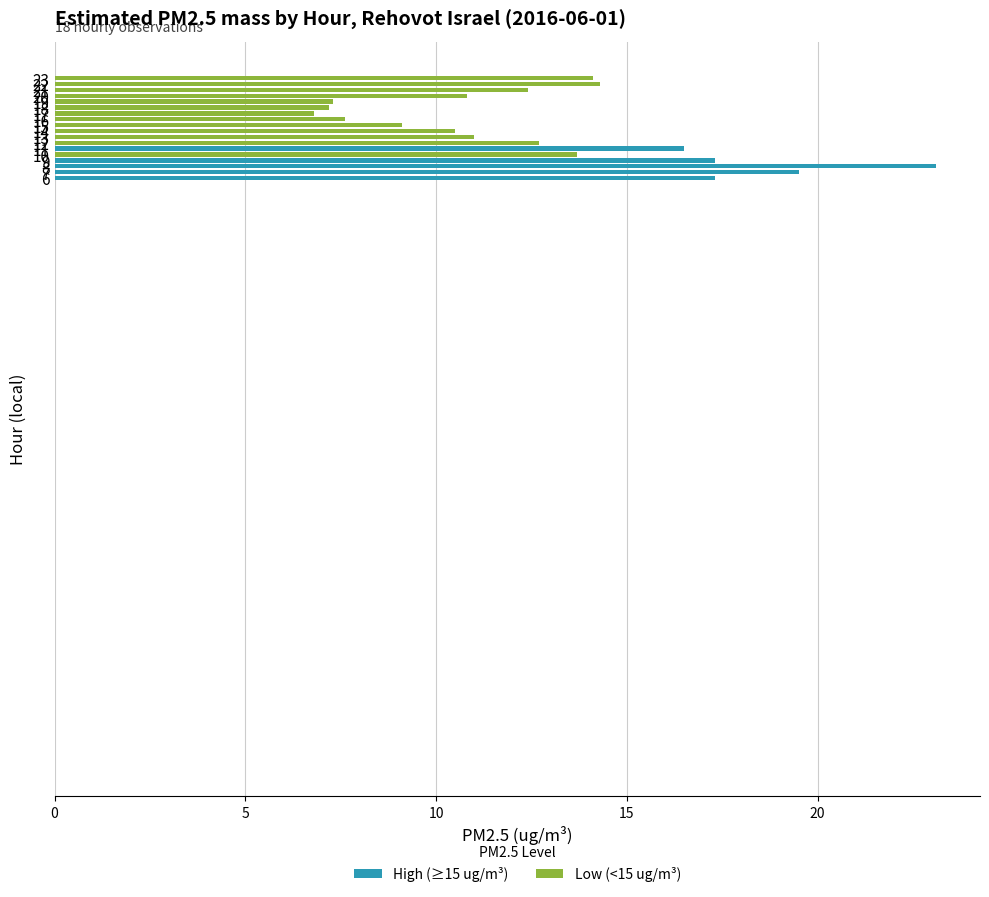

Rank the categories by value from lowest to highest.

17, 18, 19, 16, 15, 14, 20, 13, 21, 12, 10, 23, 22, 11, 6, 9, 7, 8